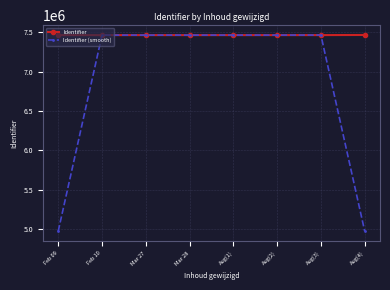

Is this an area chart (filled region under the line)?

No